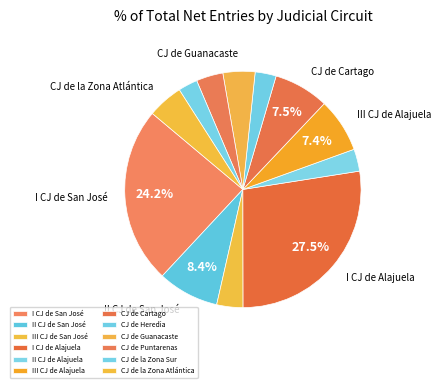

True or false: CJ de Cartago accounts for 18% of the total.

False